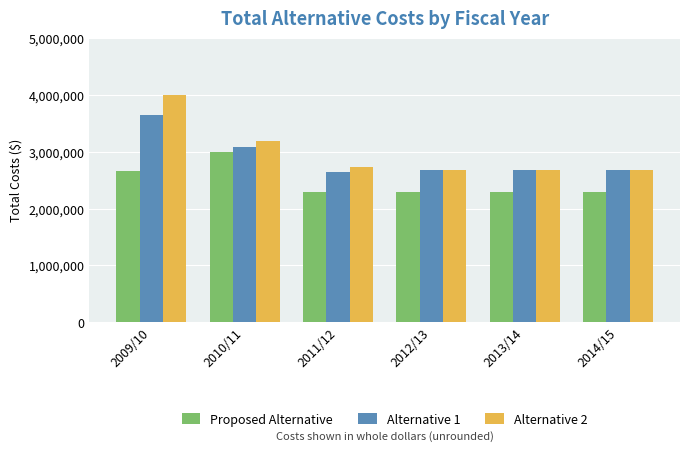

At which label does Alternative 1 first exceed 2679750?

2009/10